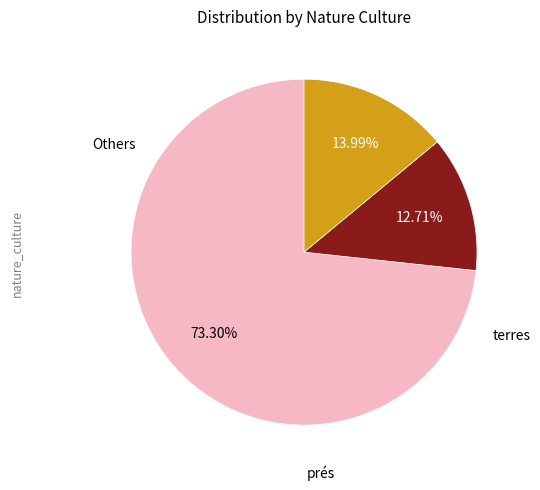

Does any single category account for the majority?

Yes